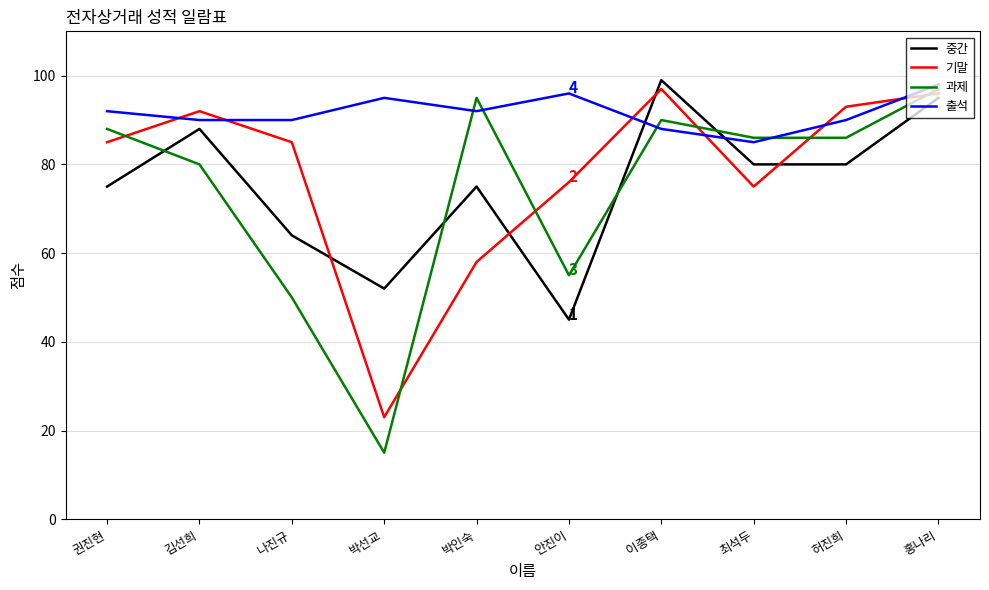

Between which two adjacent categories do 중간 and 출석 first intersect?

안진이 and 이종택